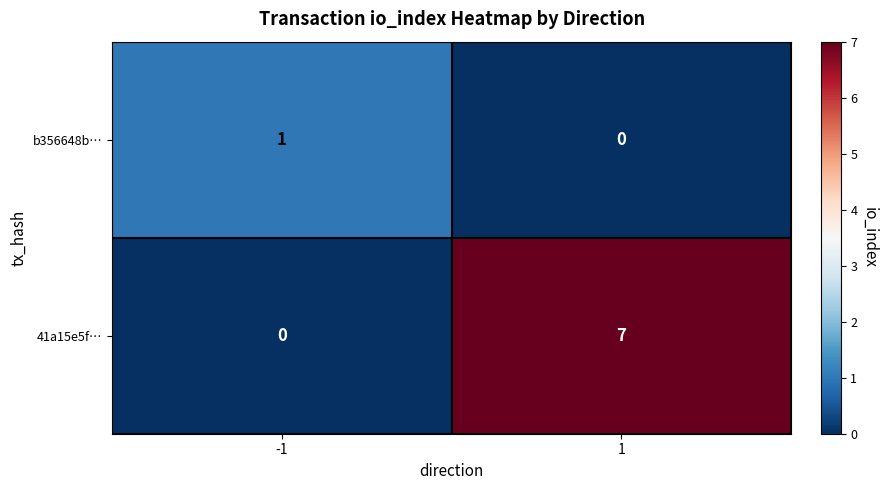

Which label corresponds to the largest value in the chart?

1